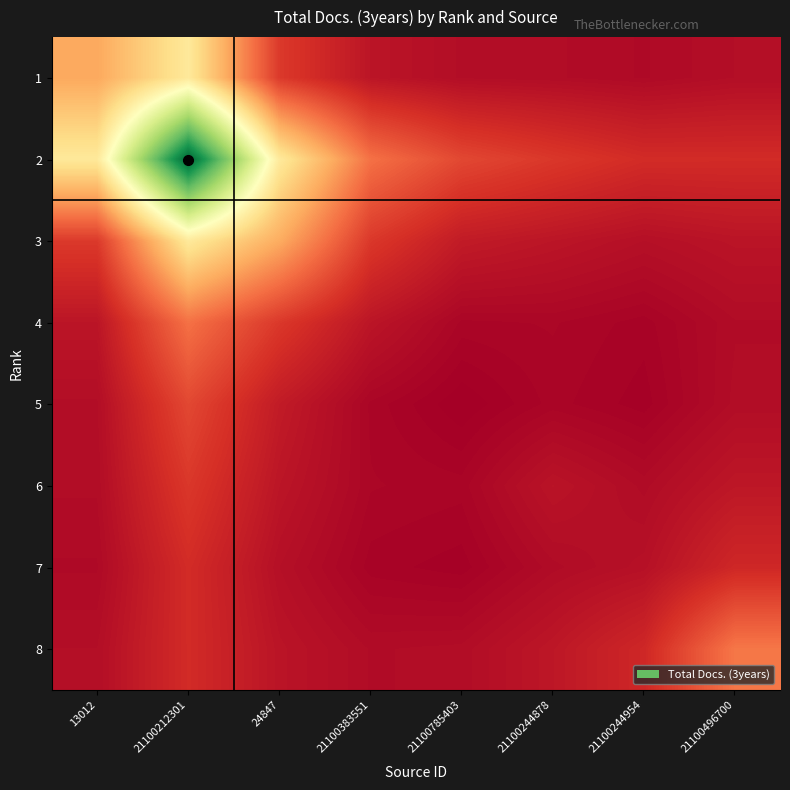

What is the greatest value displayed?

324.0